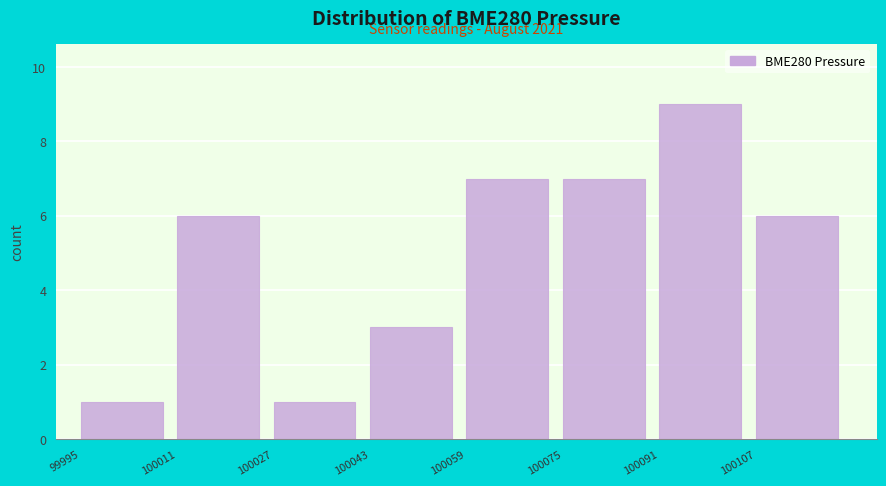

Which range on the x-axis has the tallest bar?

100092 to 100108